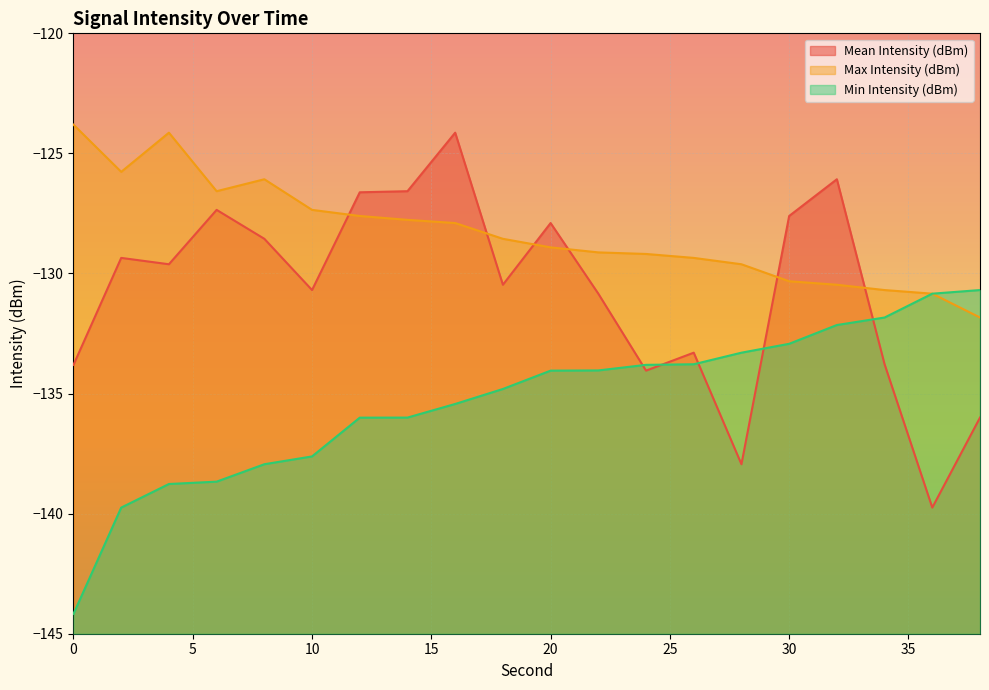

Is it true that Mean Intensity (dBm) equals -130.8 at 22?

True